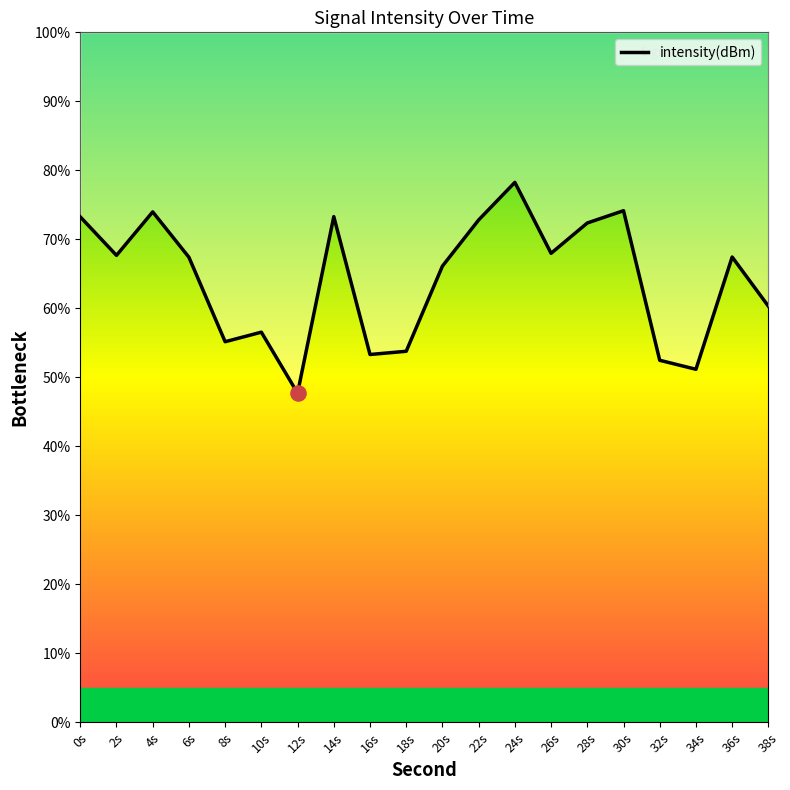

What is the change in value from 0s to 26s?

-5.3